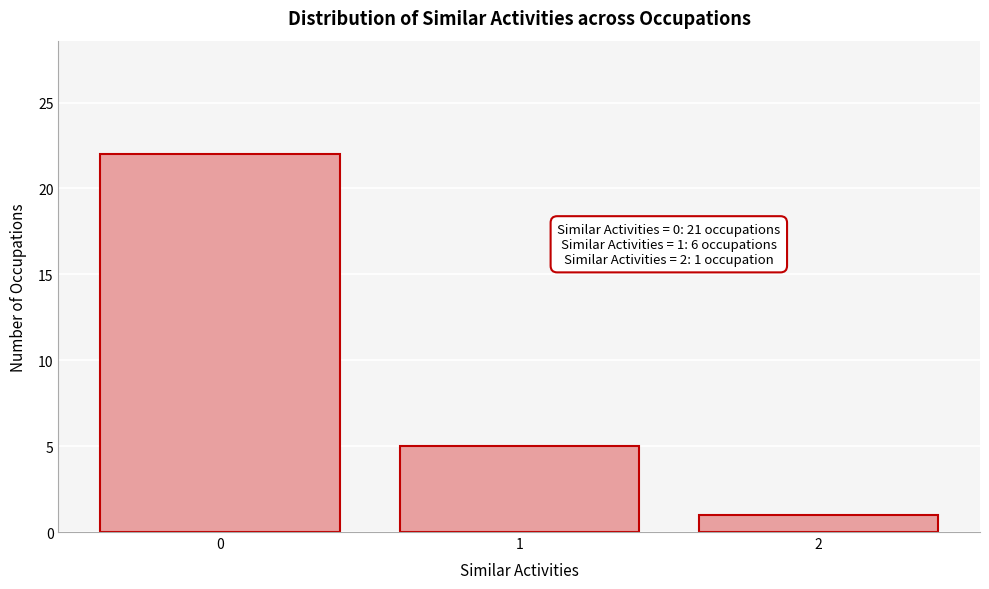

Which range on the x-axis has the tallest bar?

-0.5 to 0.5